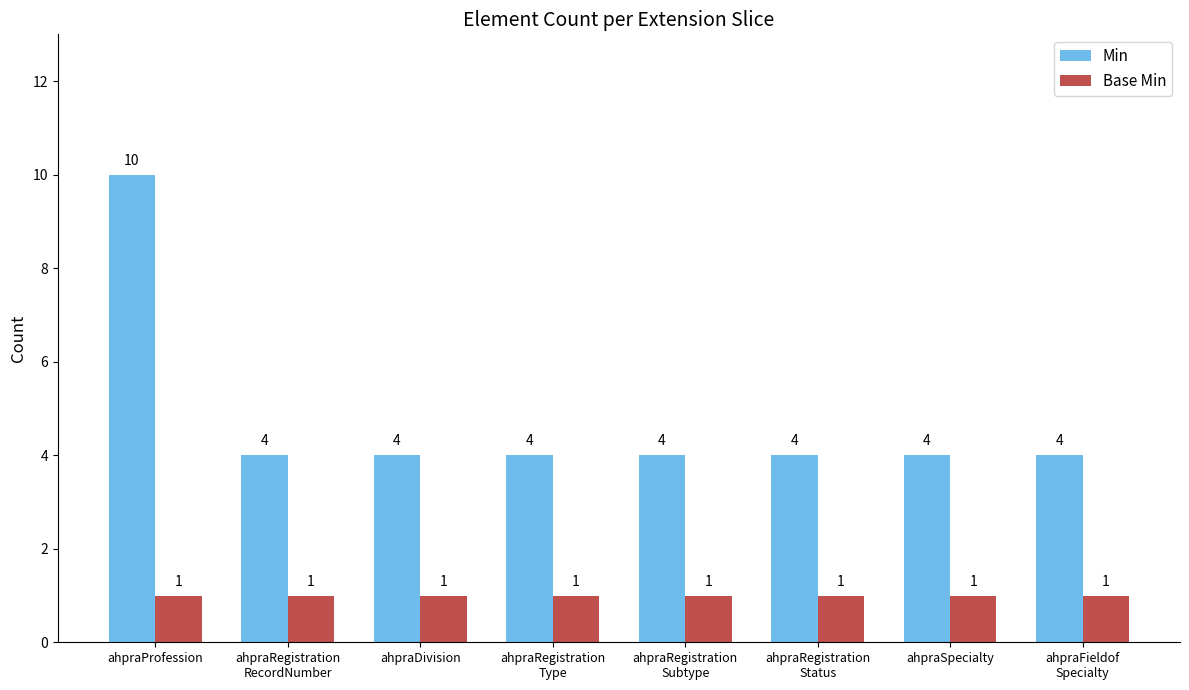

Which series has the largest total across all categories?

Min